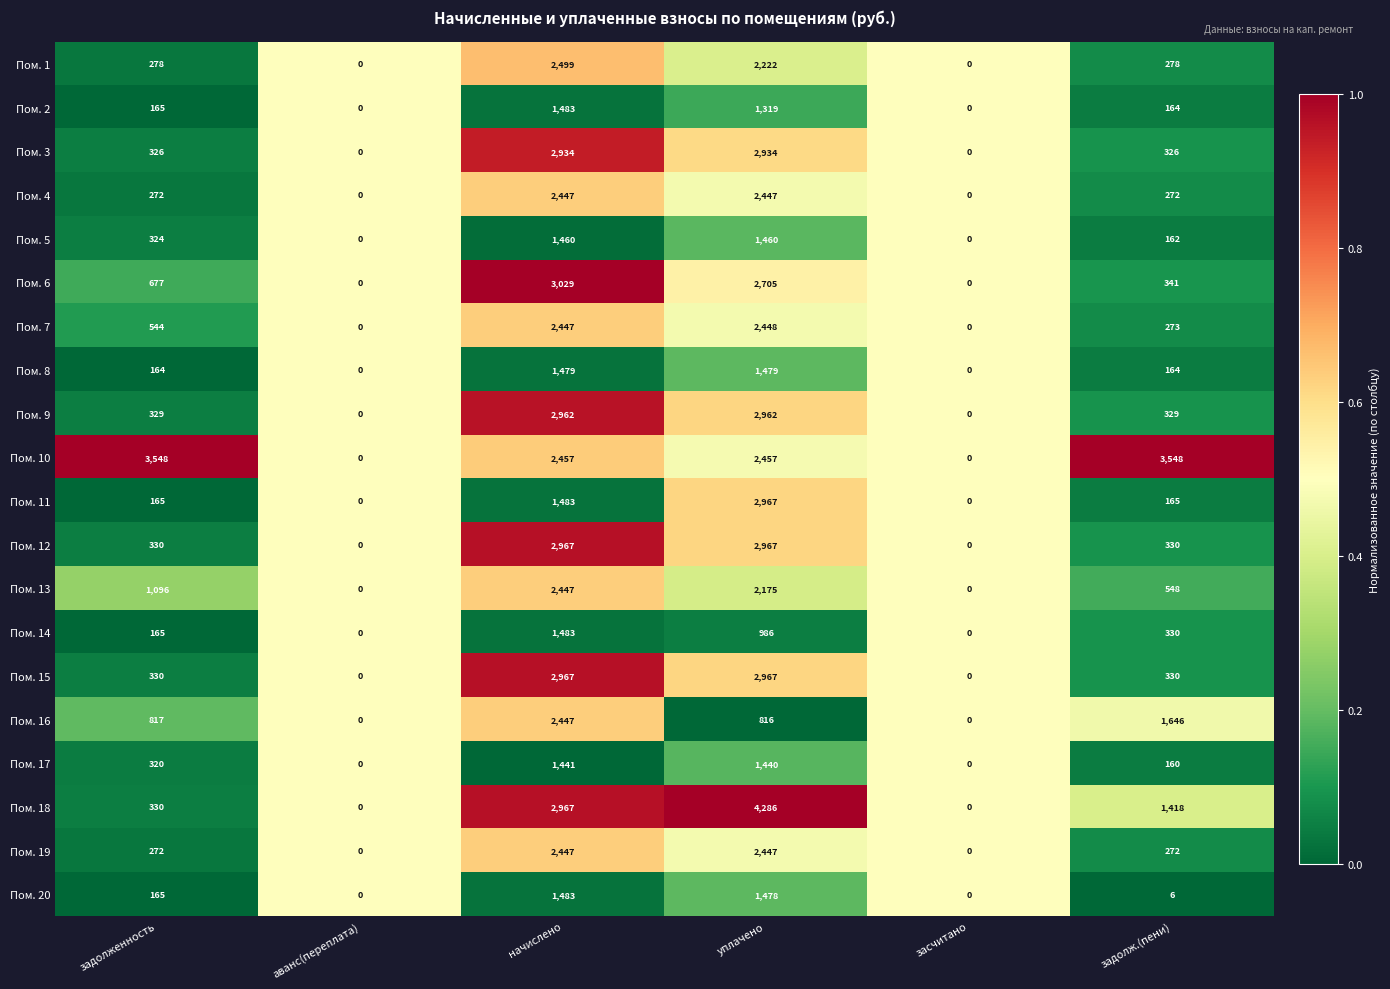

True or false: Пом. 5 has a value of 1460 at уплачено.

True